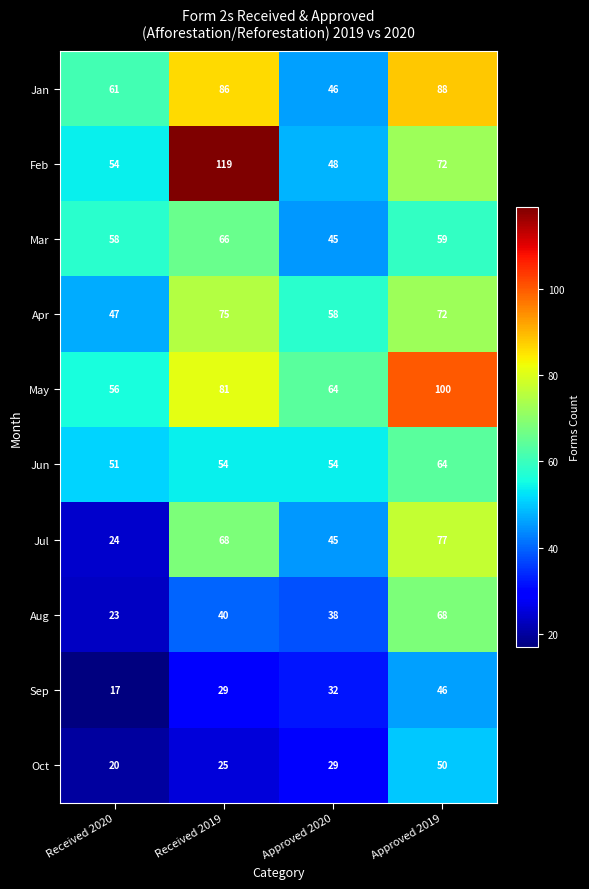

True or false: Jan has a value of 61 at Received 2020.

True